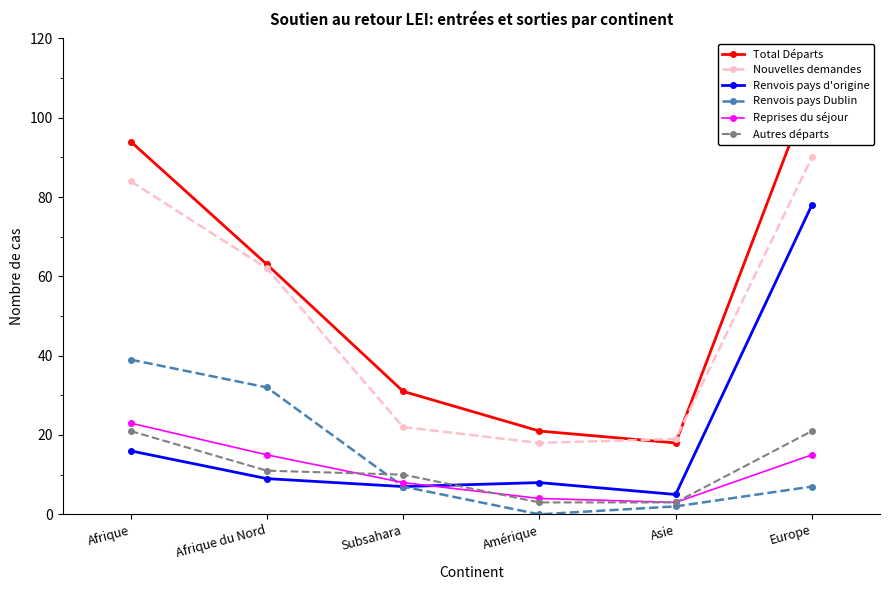

What is the difference between the highest and lowest values at Afrique?

78